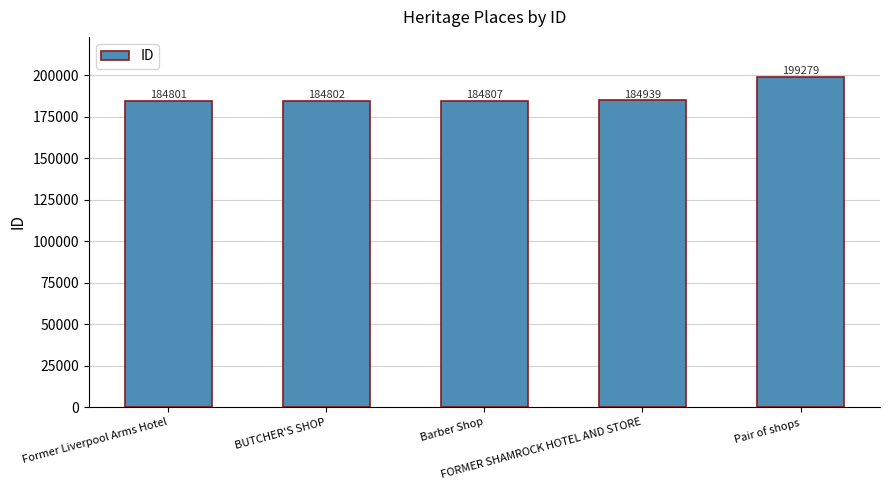

Rank the categories by value from highest to lowest.

Pair of shops, FORMER SHAMROCK HOTEL AND STORE, Barber Shop, BUTCHER'S SHOP, Former Liverpool Arms Hotel